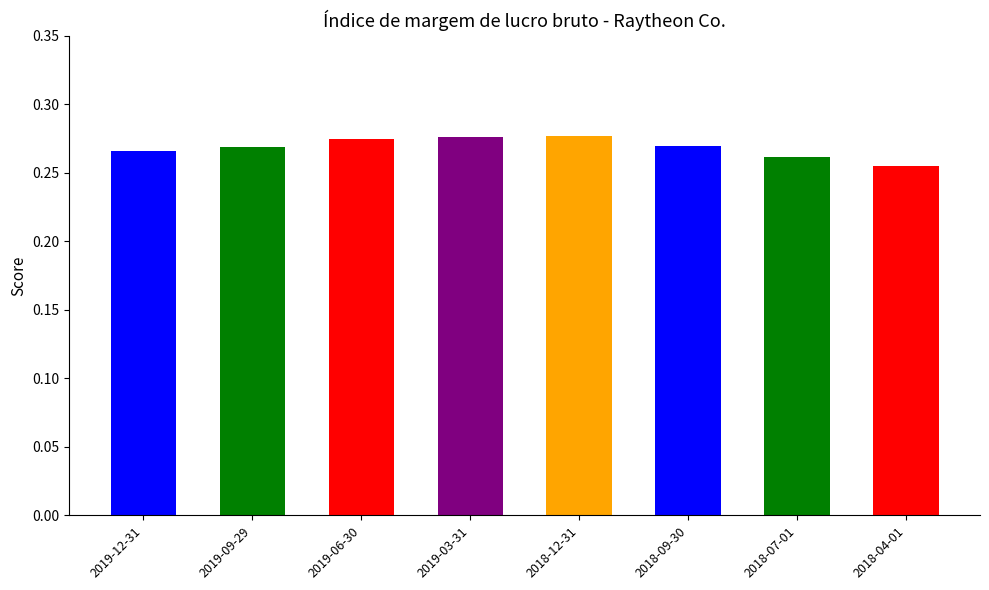

How many categories are shown in the chart?

8